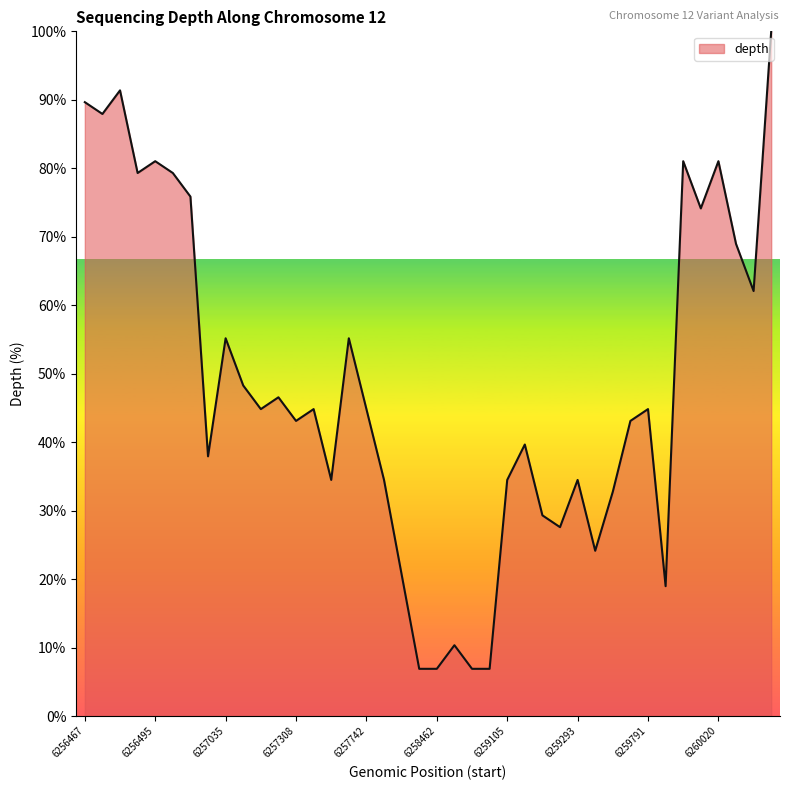

What is the smallest value displayed?

6.9